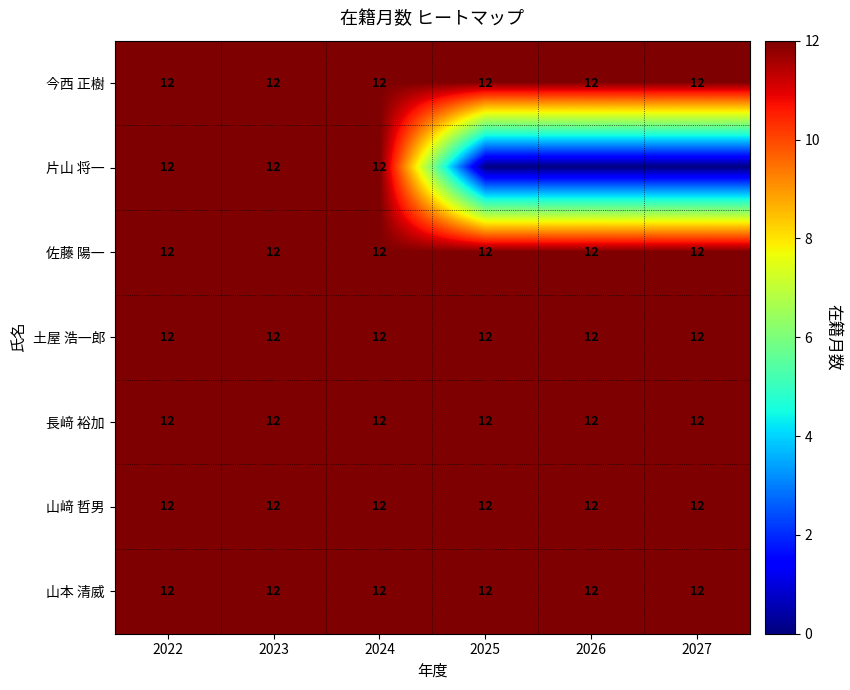

What is the average value of the 長﨑 裕加 series?

12